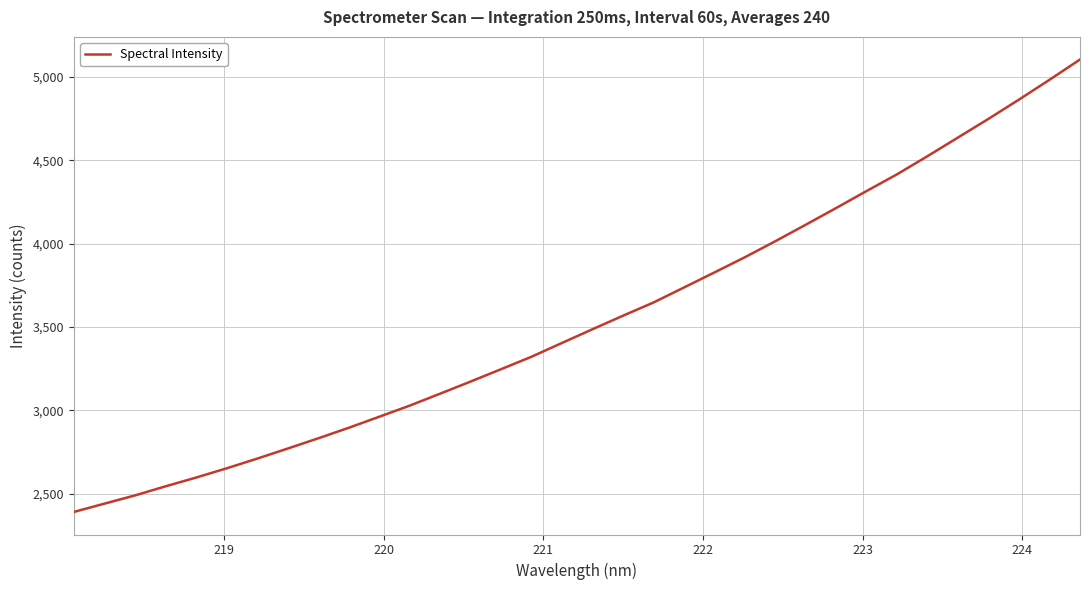

What is the smallest value displayed?

2390.7